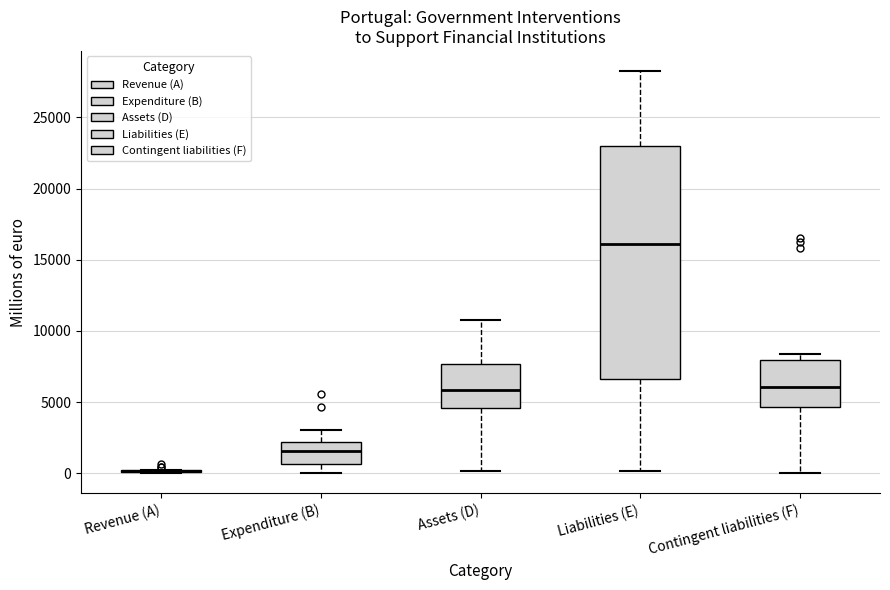

Reading left to right, read every box against the y-axis: the position of its median line, the range the box covers, and the ends of its whiskers. The values are not printed on the chart, so give them approximately, as read against the axis.

Revenue (A): box collapsed to a line at 0, whiskers 0 to 0
Expenditure (B): median 1500, box 500 to 2000, whiskers 0 to 3000
Assets (D): median 6000, box 4500 to 7500, whiskers 0 to 11000
Liabilities (E): median 16000, box 6500 to 23000, whiskers 0 to 28500
Contingent liabilities (F): median 6000, box 4500 to 8000, whiskers 0 to 8500